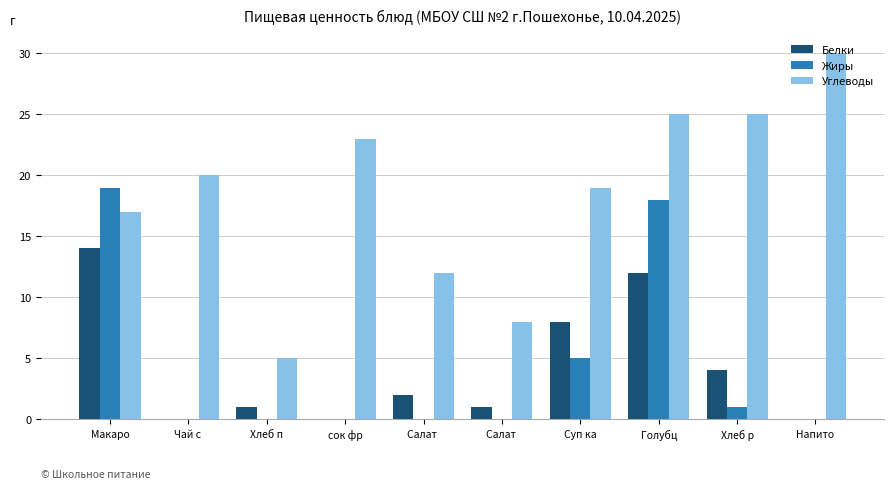

Count the number of categories in the chart.

10